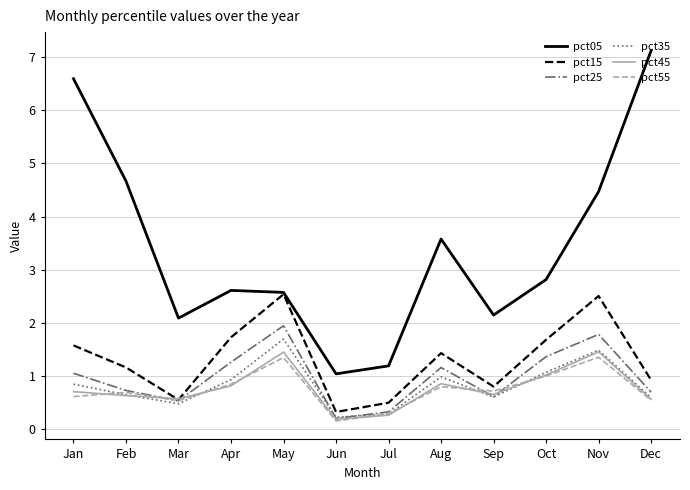

What are all the series names shown in the legend?

pct05, pct15, pct25, pct35, pct45, pct55